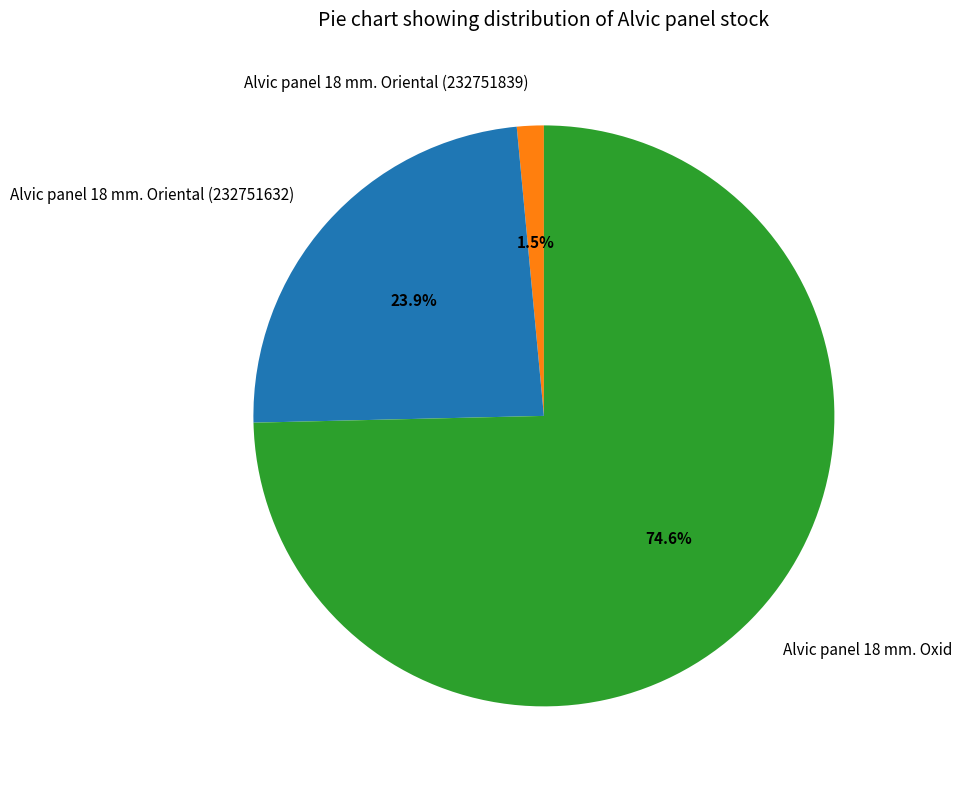

Which slice is the largest?

Alvic panel 18 mm. Oxid